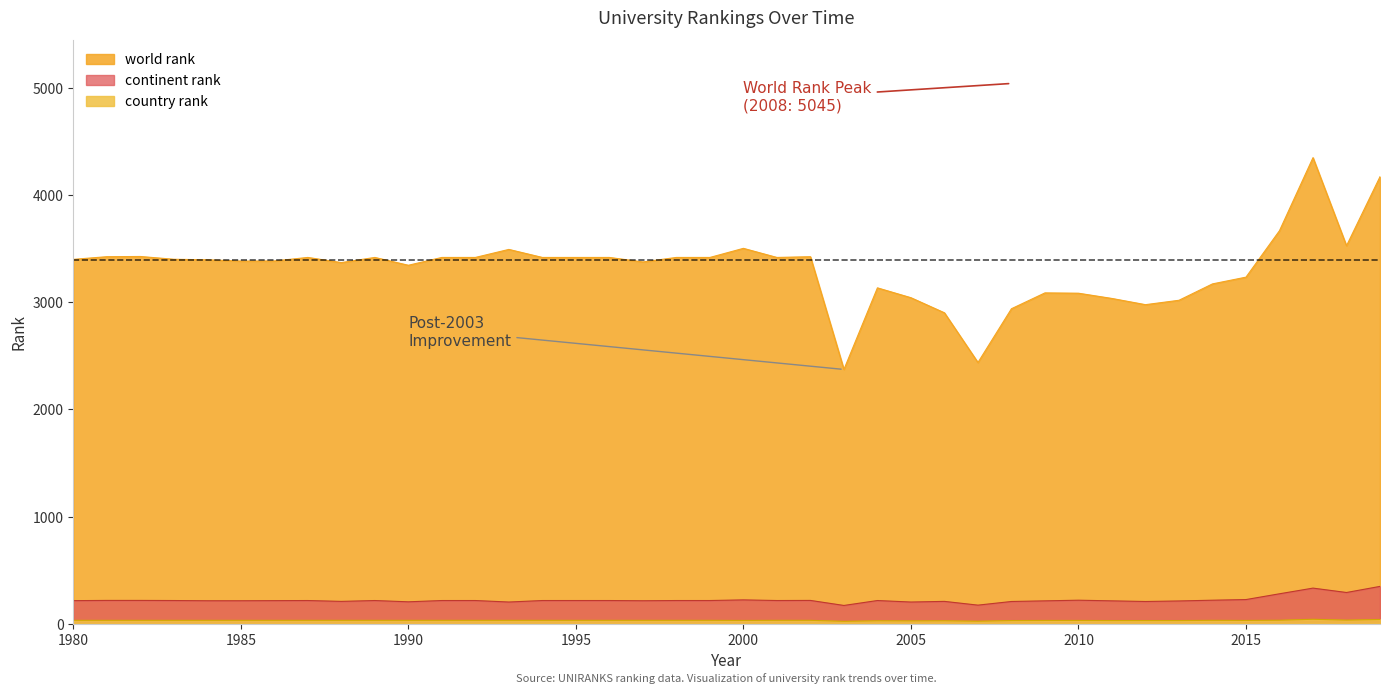

Rank the categories by world rank value from highest to lowest.

2017, 2019, 2016, 2018, 2000, 1993, 1982, 1981, 2002, 1987, 1989, 1991, 1992, 1994, 1995, 1996, 1998, 1999, 2001, 1983, 1980, 1984, 1986, 1985, 1997, 1988, 1990, 2015, 2014, 2004, 2009, 2010, 2005, 2011, 2013, 2012, 2008, 2006, 2007, 2003